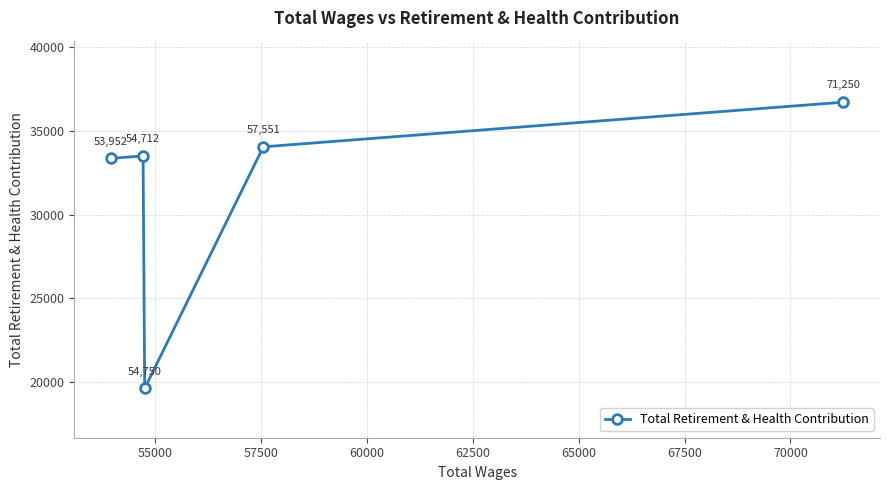

What is the greatest value displayed?

36709